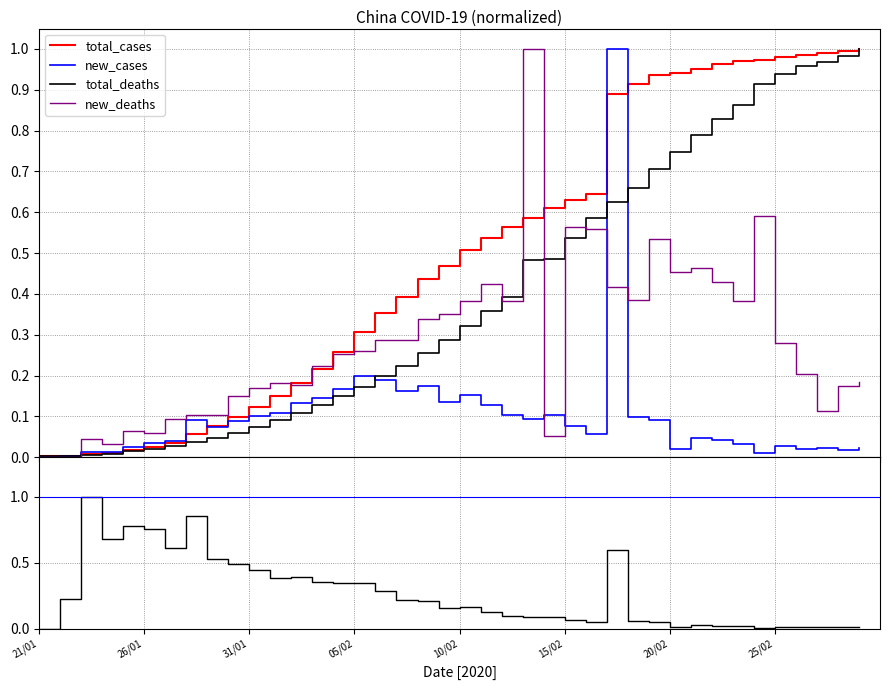

What is the difference between the new/total ratio values at 39 and 13?

0.3